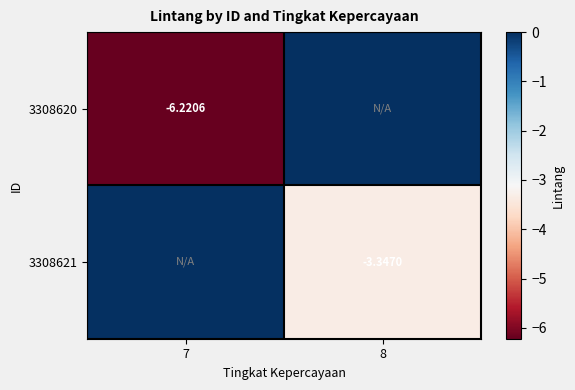

At 7, list the series in order from smallest to largest.

3308620, 3308621